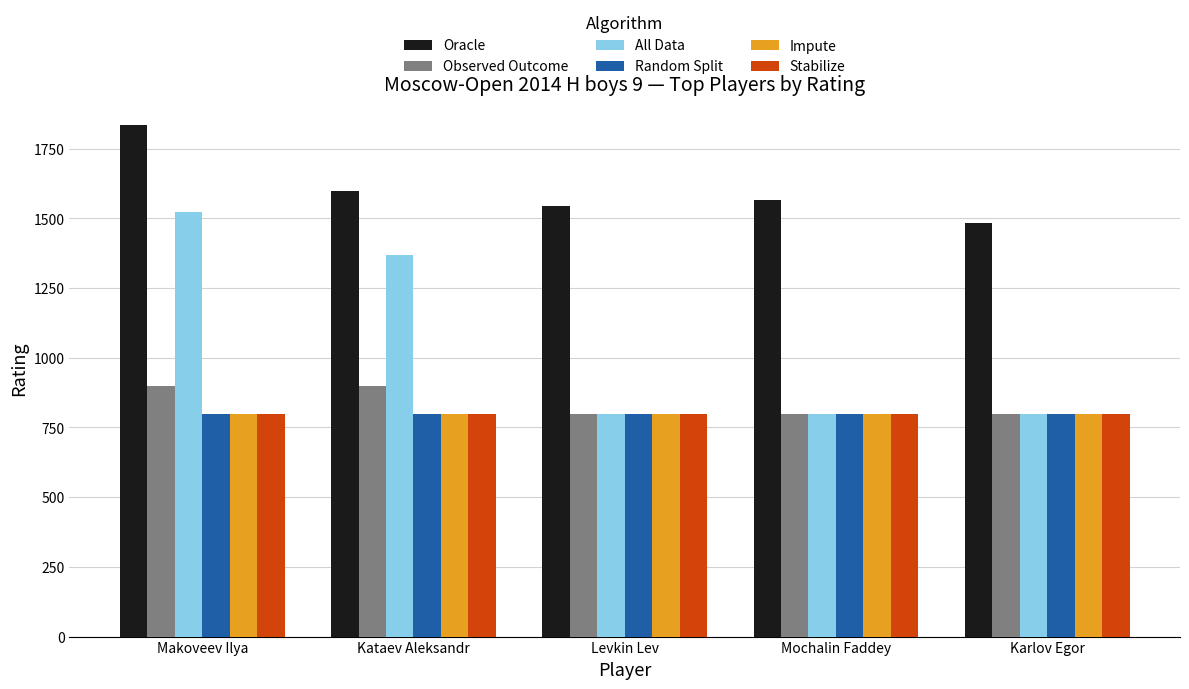

Is the value of Observed Outcome at Kataev Aleksandr greater than the value of Random Split at Mochalin Faddey?

Yes